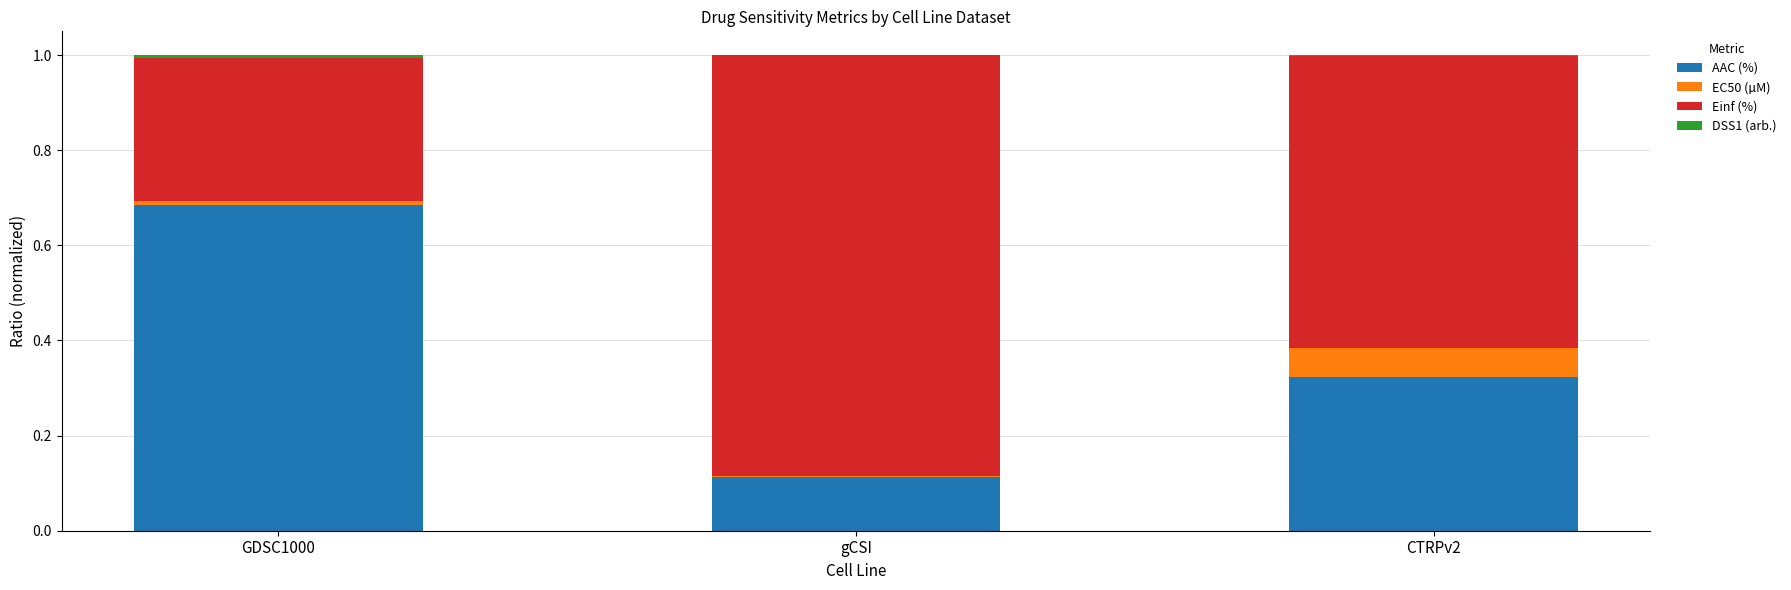

The AAC (%) series shows 1.2 at GDSC1000. True or false?

False